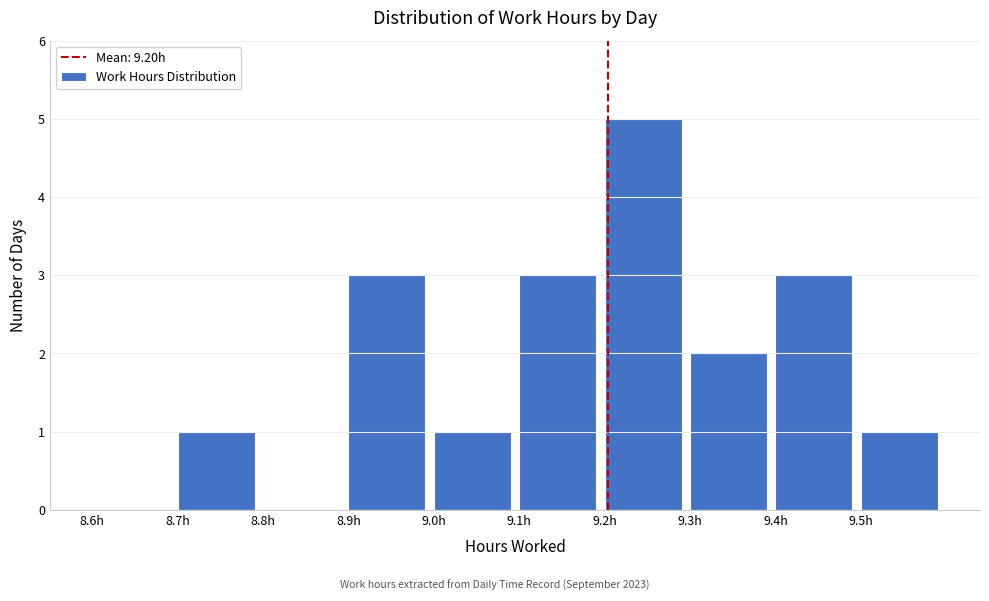

How tall is the bar that spans 9.0 to 9.1 on the x-axis? The values are not printed on the chart, so give them approximately, as read against the axis.

1